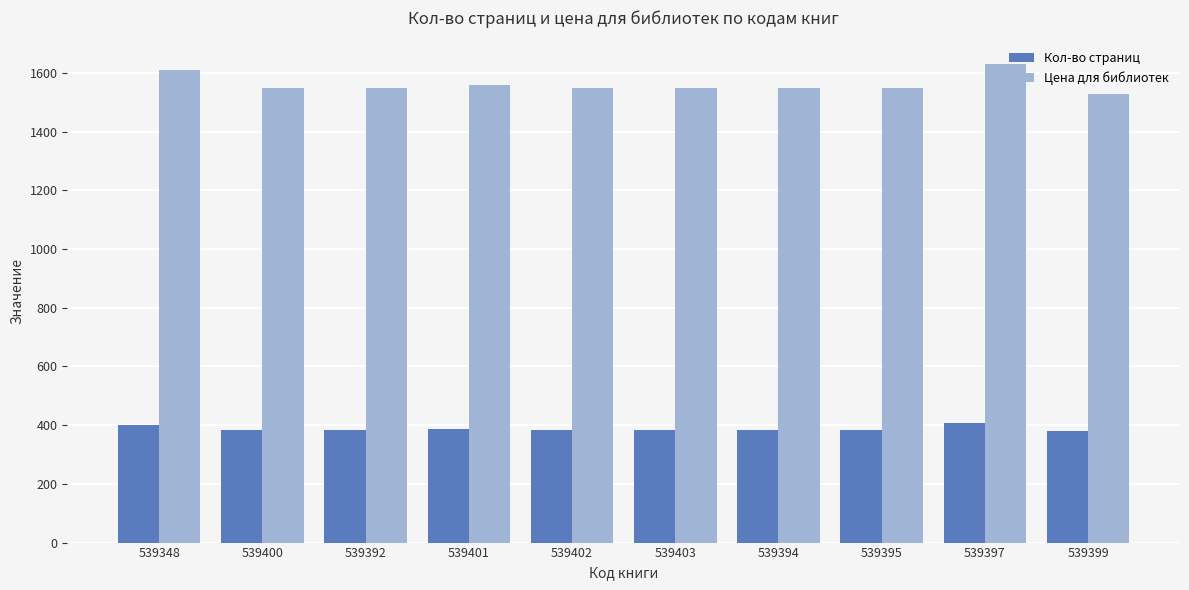

What is the sum of all Кол-во страниц values?

3877